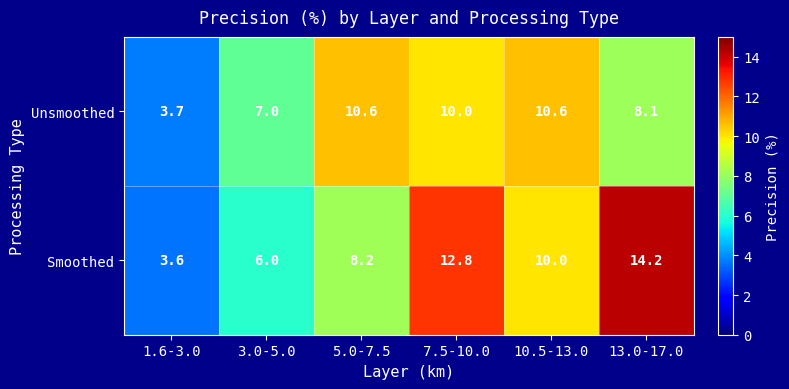

Rank the series by their average value, from highest to lowest.

Smoothed, Unsmoothed